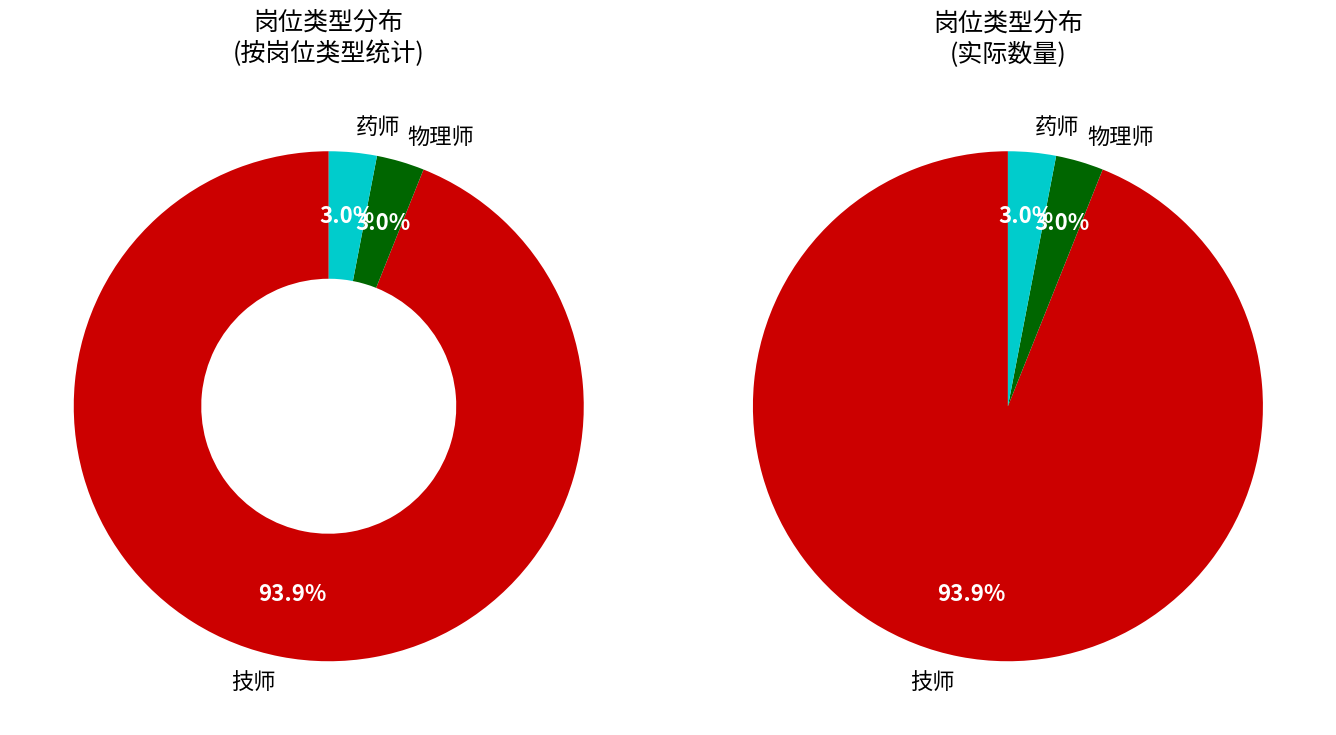

Which category accounts for the majority?

技师